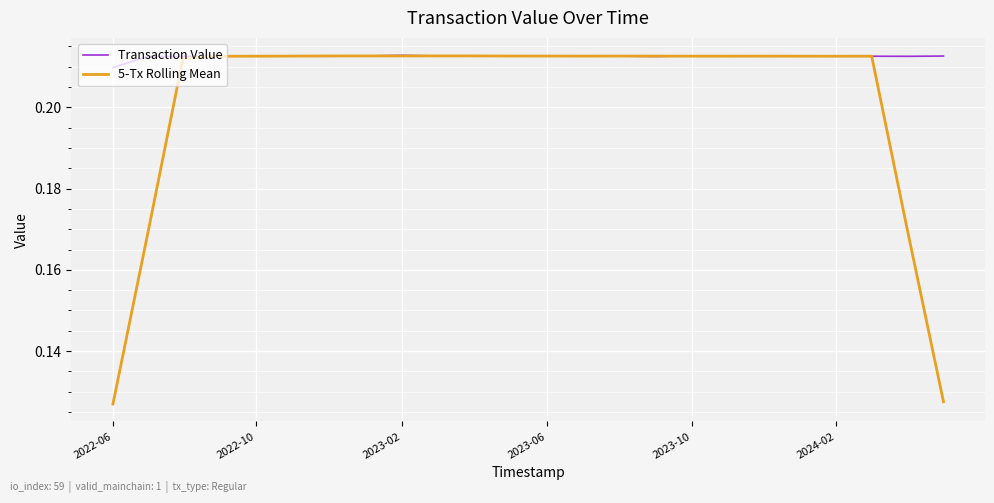

Which series has the largest range (max minus min)?

5-Tx Rolling Mean